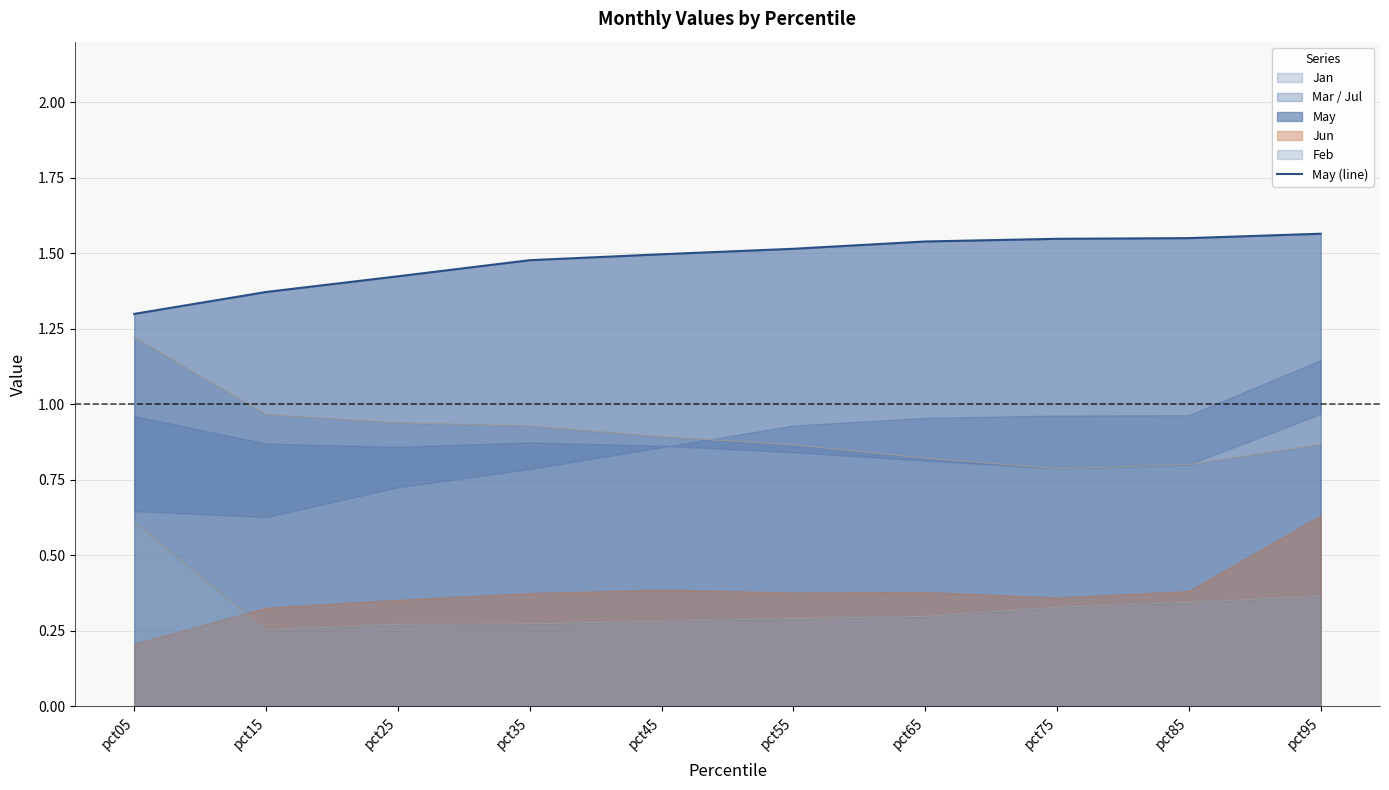

What is the difference between the second highest and second lowest values?

0.2